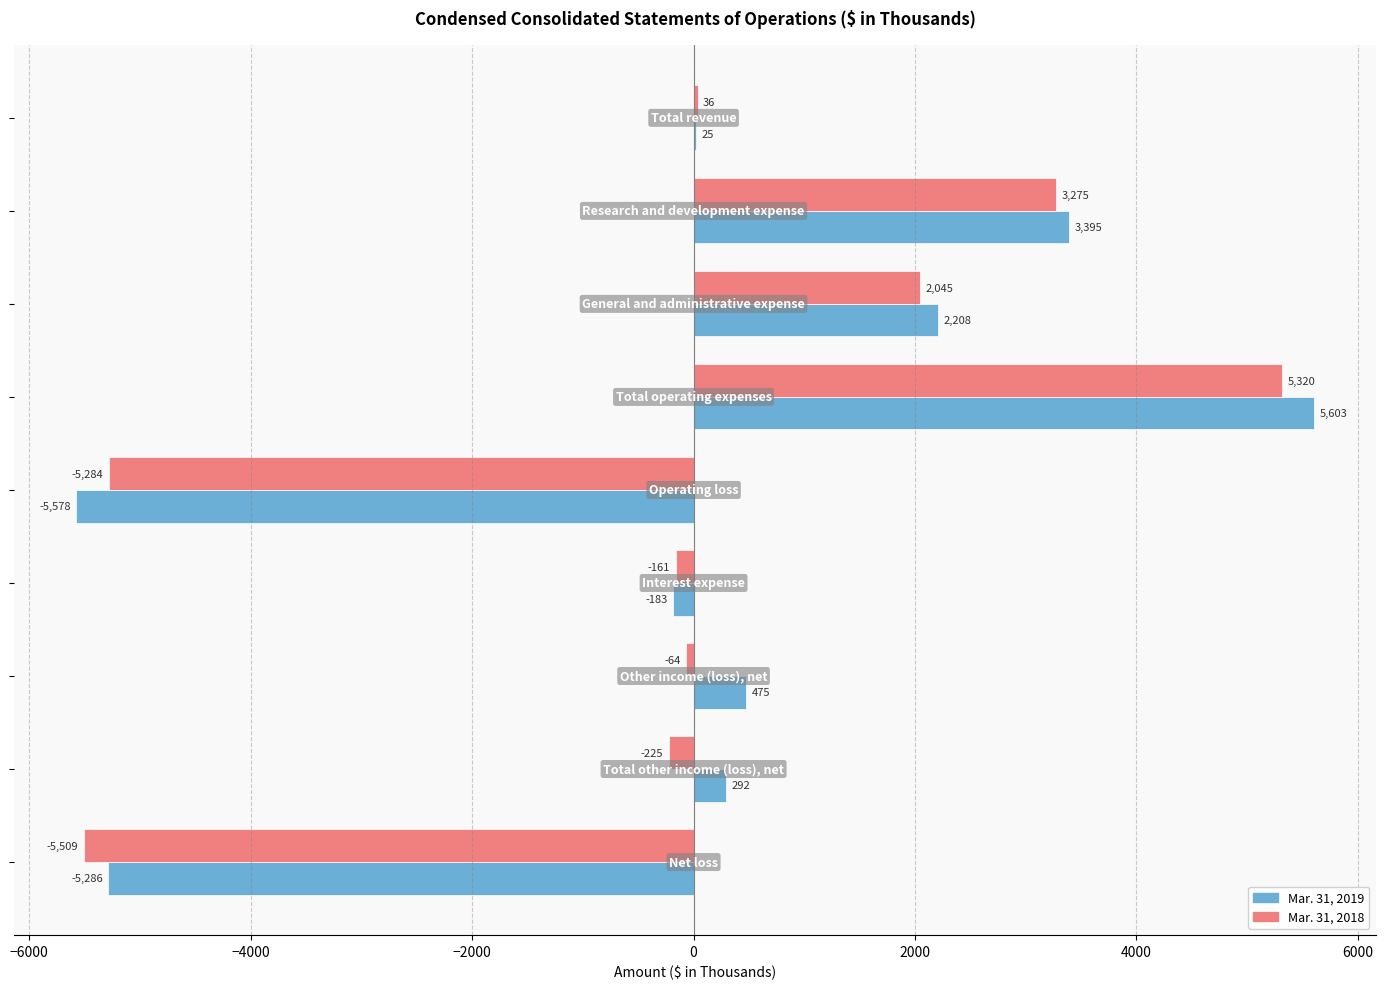

What is the maximum value shown in the chart?

5603